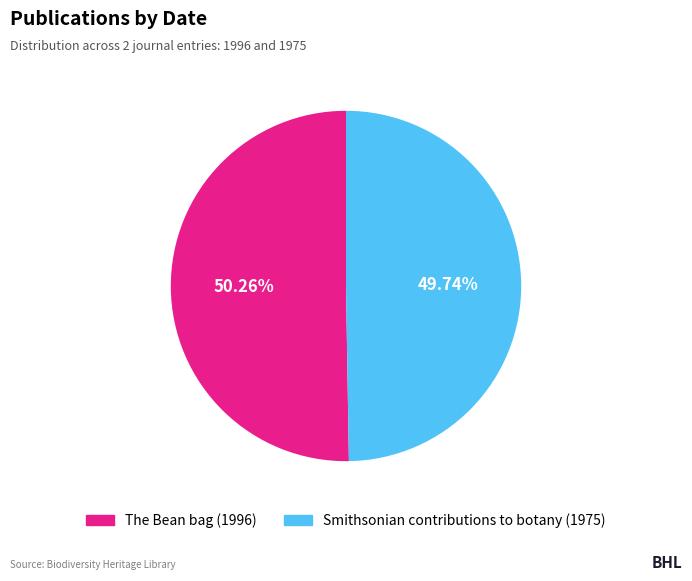

Which has a higher value, The Bean bag (1996) or Smithsonian contributions to botany (1975)?

The Bean bag (1996)